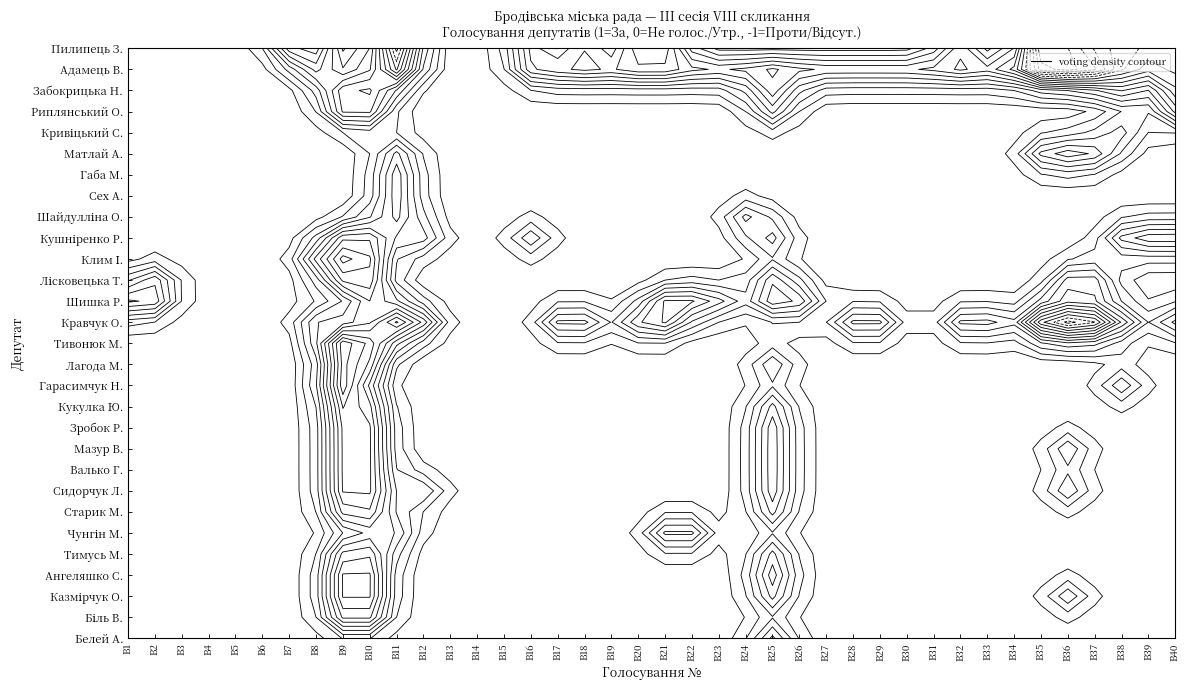

What is the maximum value for Кушніренко Роман Богданович?

1